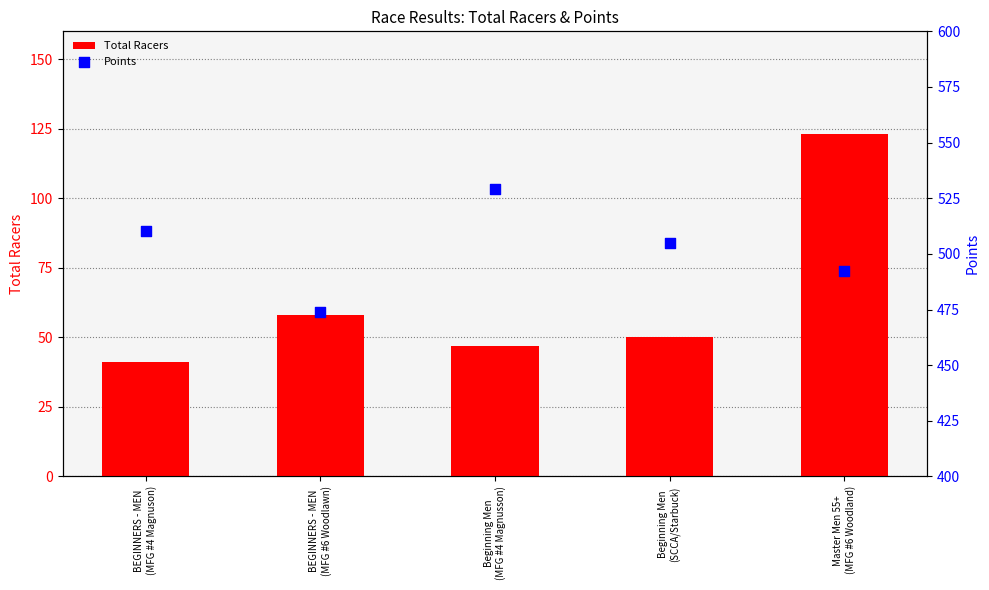

At which category is the sum across all series the highest?

Master Men 55+
(MFG #6 Woodland)